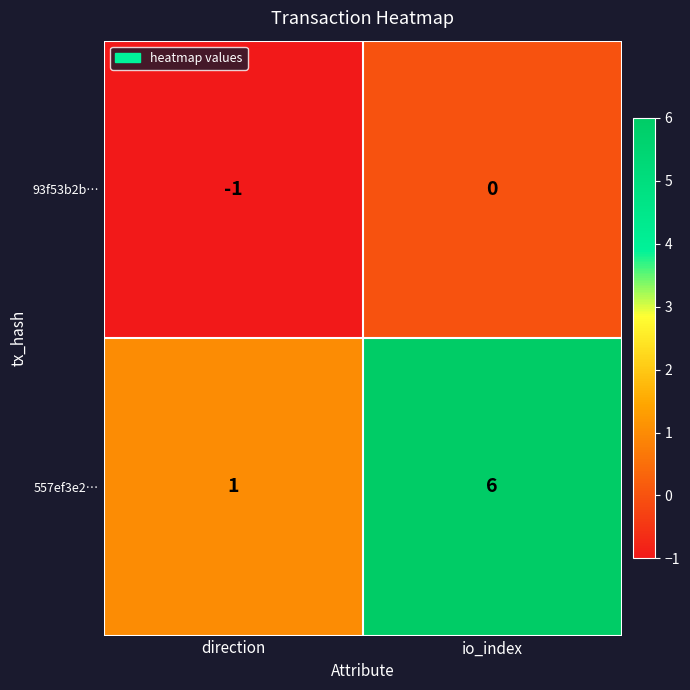

Which category has the lowest value across all series?

direction